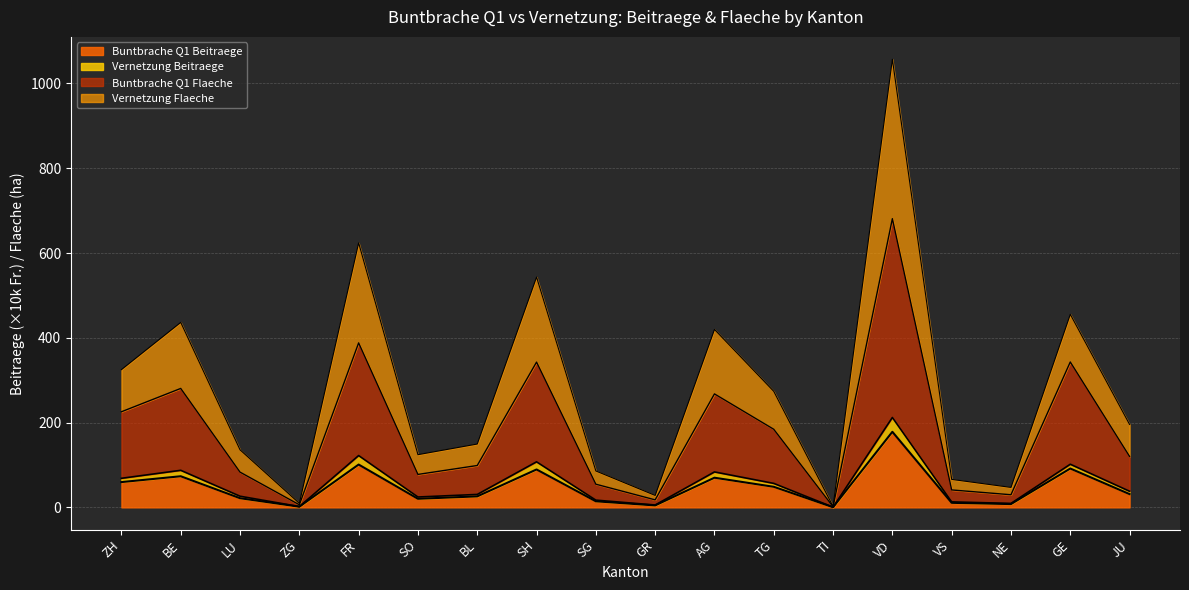

True or false: Buntbrache Q1 Flaeche has a value of 83.1 at LU.

True